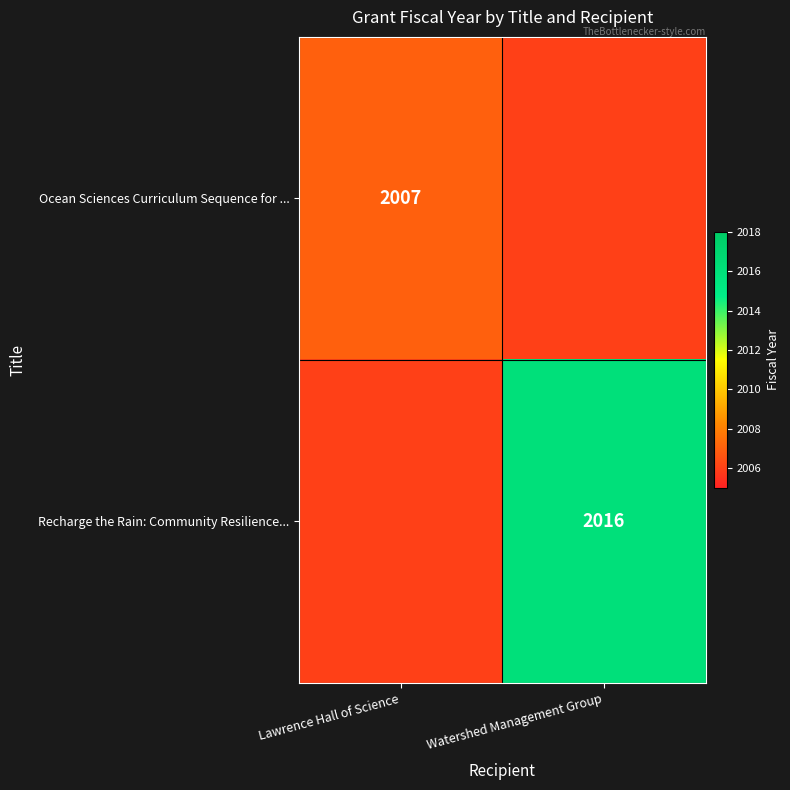

Is it true that Recharge the Rain: Community Resilience... equals 952 at Watershed Management Group?

False